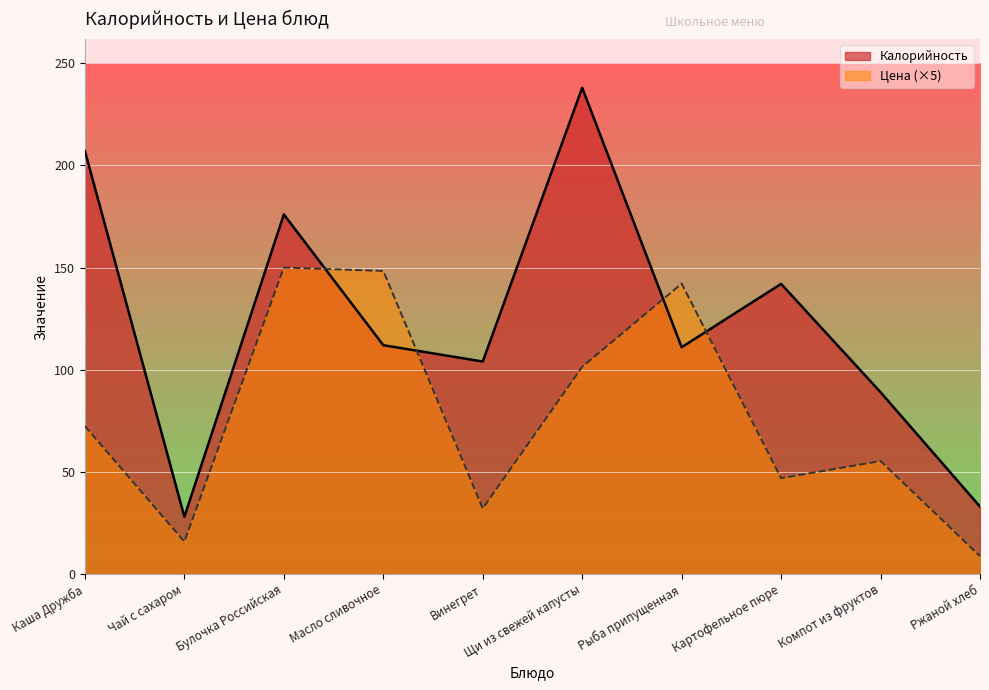

After their last crossing, which series has the higher values: Цена or Калорийность?

Калорийность